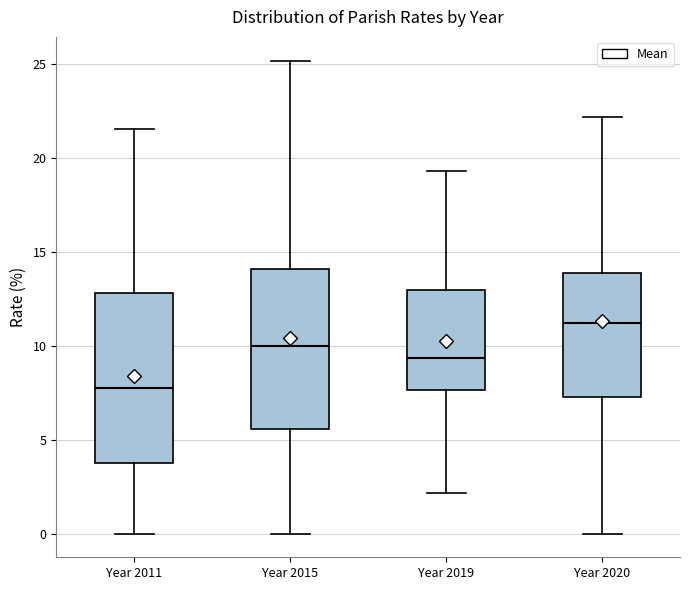

Reading left to right, transcribe this box plot: for each box, give where its median line is, the range the box spans, and where its two whiskers end, as read against the y-axis. The values are not printed on the chart, so give them approximately, as read against the axis.

Year 2011: median 8.0, box 4.0 to 13.0, whiskers 0.0 to 21.5
Year 2015: median 10.0, box 5.5 to 14.0, whiskers 0.0 to 25.0
Year 2019: median 9.5, box 7.5 to 13.0, whiskers 2.0 to 19.5
Year 2020: median 11.0, box 7.5 to 14.0, whiskers 0.0 to 22.0